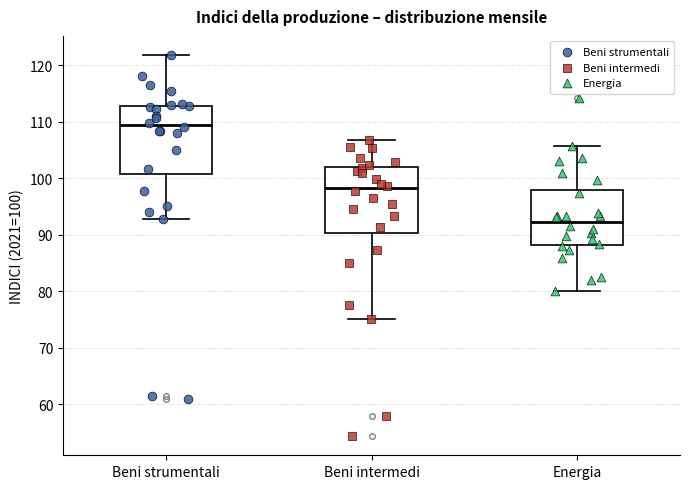

Where is the upper edge of the box for Energia on the y-axis? The values are not printed on the chart, so give them approximately, as read against the axis.

98